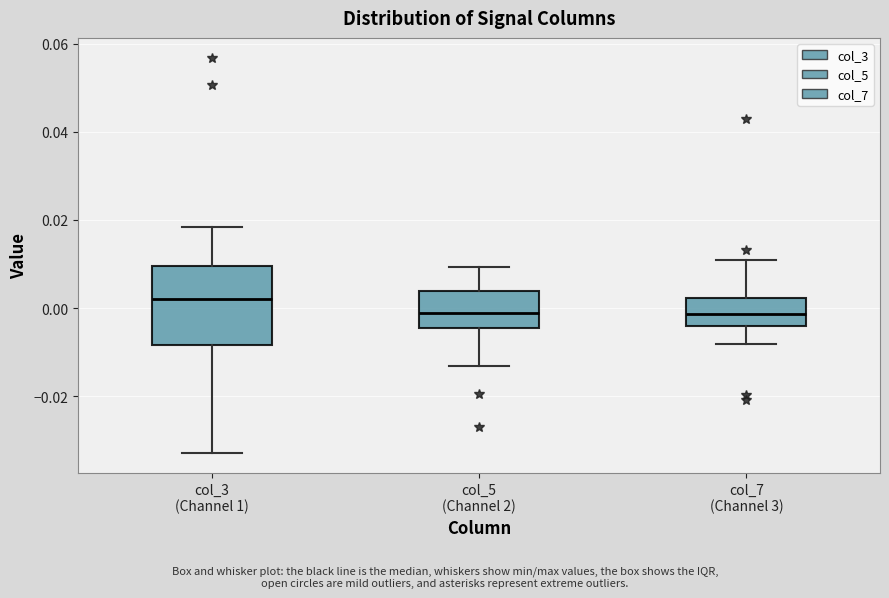

Reading left to right, read every box against the y-axis: the position of its median line, the range the box covers, and the ends of its whiskers. The values are not printed on the chart, so give them approximately, as read against the axis.

col_3 (Channel 1): median 0.002, box -0.008 to 0.010, whiskers -0.032 to 0.018
col_5 (Channel 2): median -0.002, box -0.004 to 0.004, whiskers -0.014 to 0.010
col_7 (Channel 3): median -0.002, box -0.004 to 0.002, whiskers -0.008 to 0.010